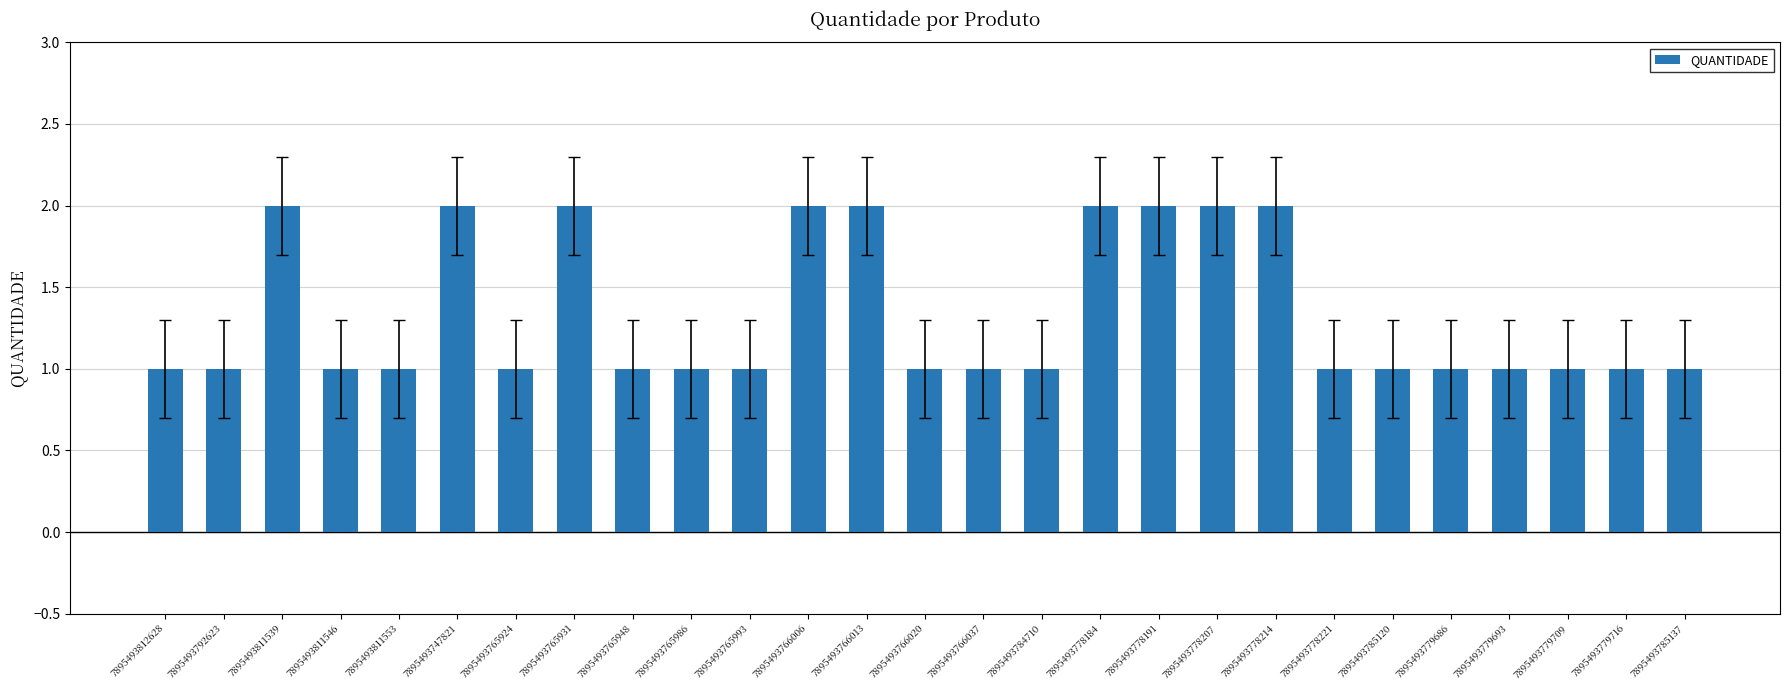

Count the number of data series in this chart.

1